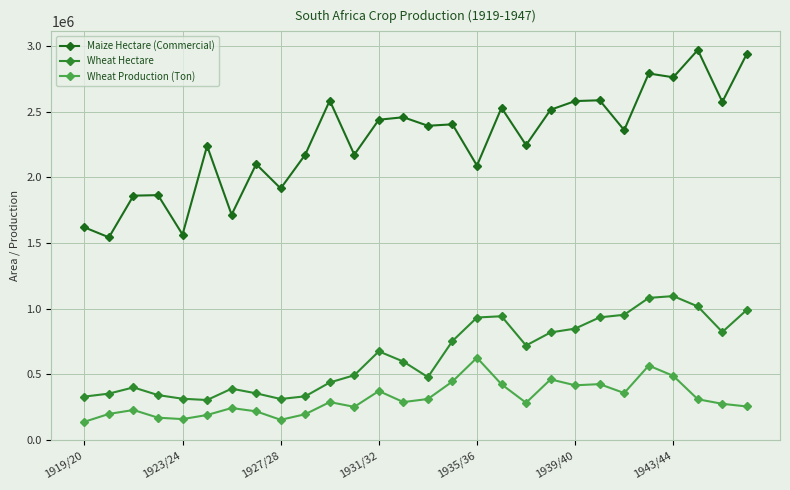

What is the value of the Maize Hectare (Commercial) point at the 11th from the left?

2585000.0